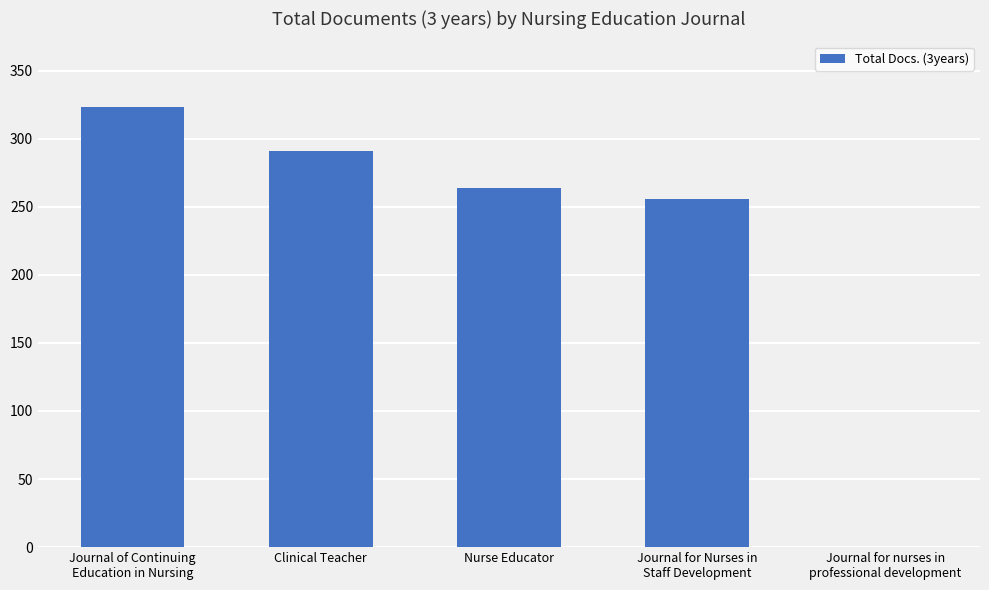

The value at Clinical Teacher is 491. True or false?

False